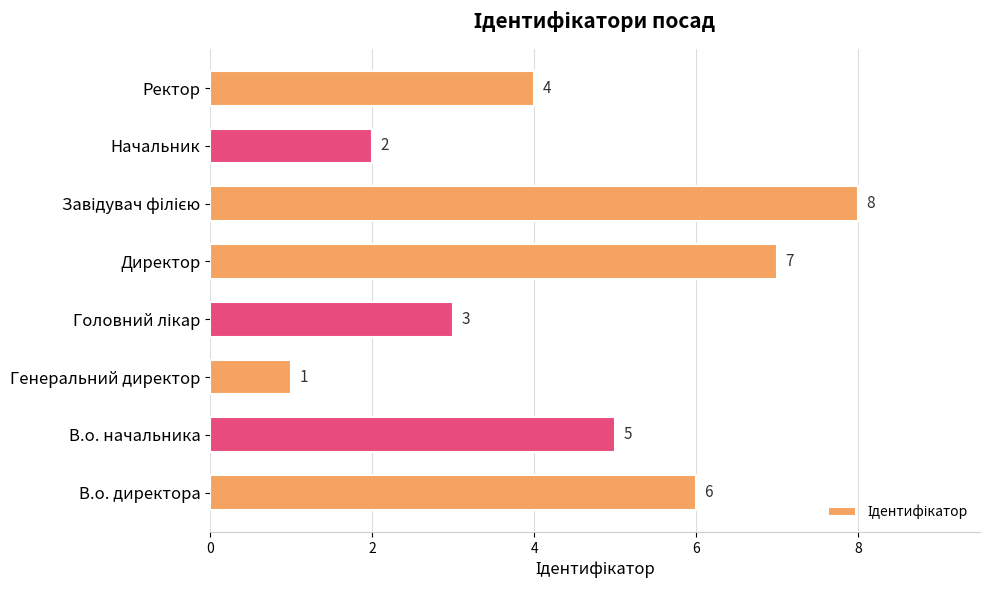

Count the values in the range 3 to 7.

5